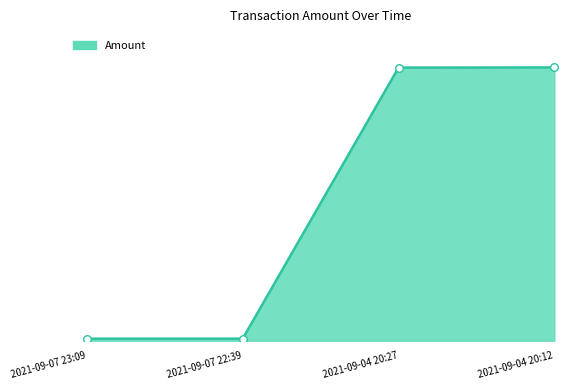

Which has a higher value, 2021-09-07 22:39 or 2021-09-07 23:09?

2021-09-07 22:39